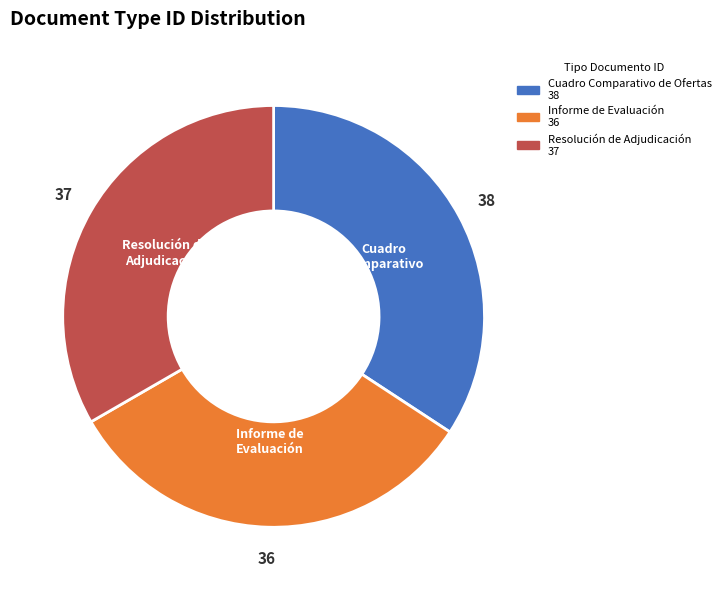

Is there any slice that represents more than half of the pie?

No